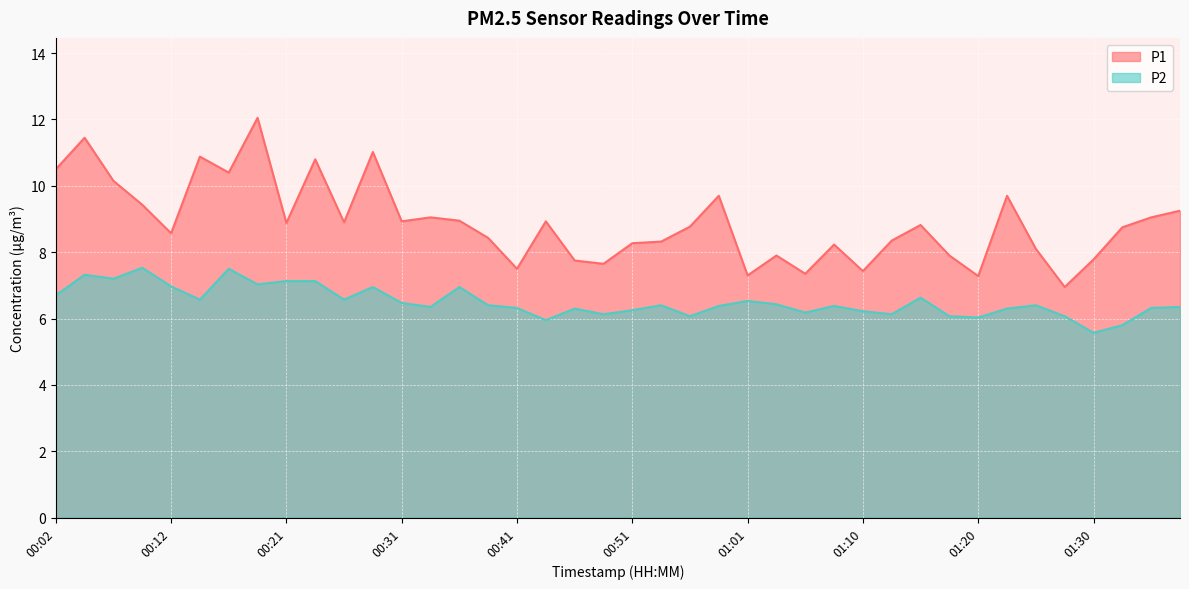

True or false: P1 and P2 intersect in this chart.

False